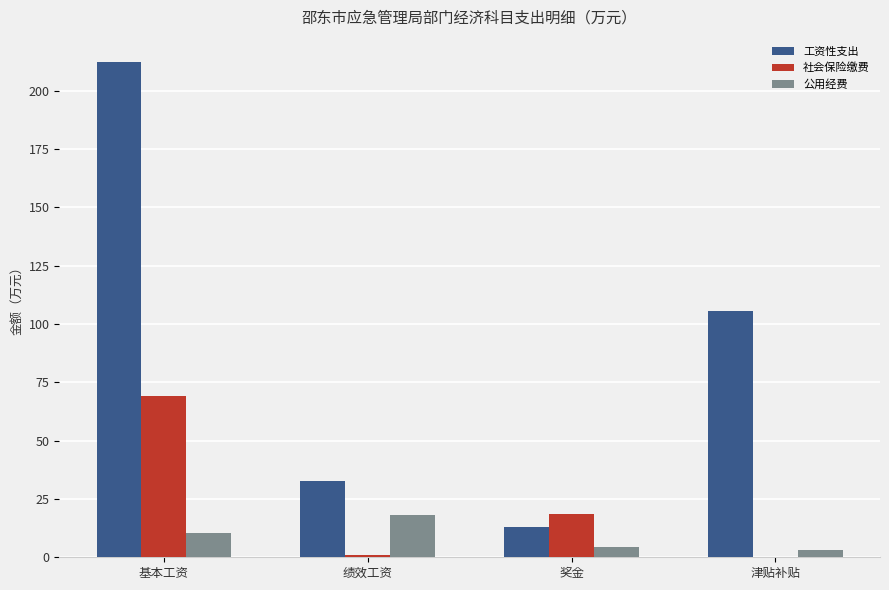

The 工资性支出 series shows 32.8 at 绩效工资. True or false?

True